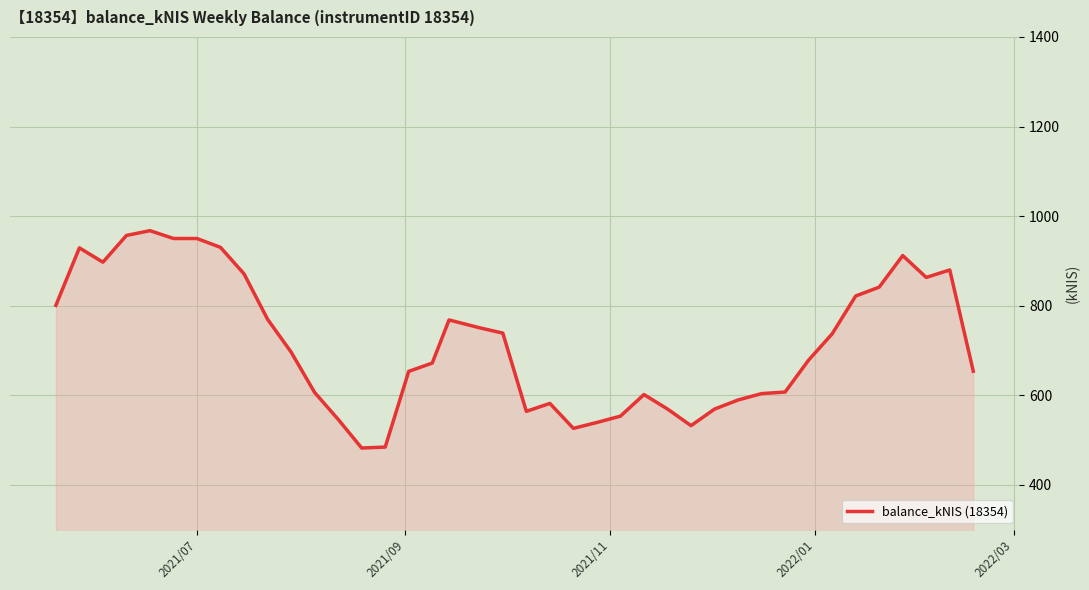

What is the smallest value displayed?

482.4